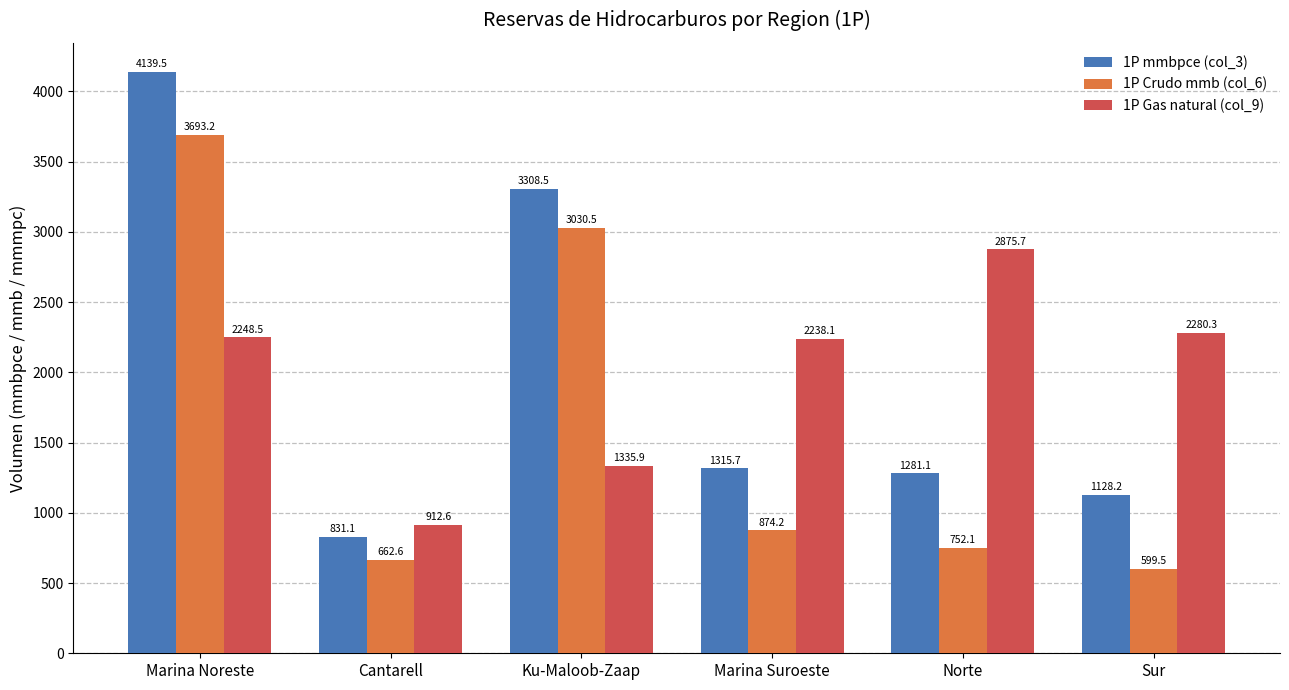

Where is 1P mmbpce (col_3) nearest to the value 2485?

Ku-Maloob-Zaap